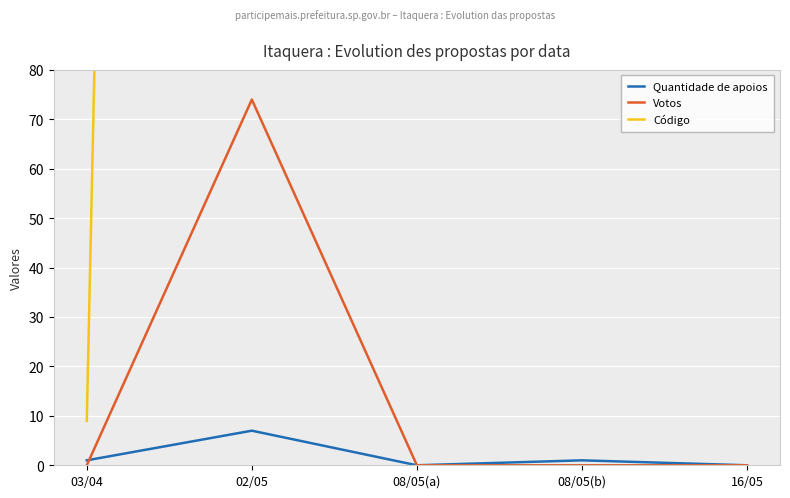

Reading left to right, list all the values displayed in this chart.

Quantidade de apoios: 03/04=1	02/05=7	08/05(a)=0	08/05(b)=1	16/05=0
Votos: 03/04=0	02/05=74	08/05(a)=0	08/05(b)=0	16/05=0
Código: 03/04=9	02/05=1546	08/05(a)=1959	08/05(b)=1991	16/05=3338